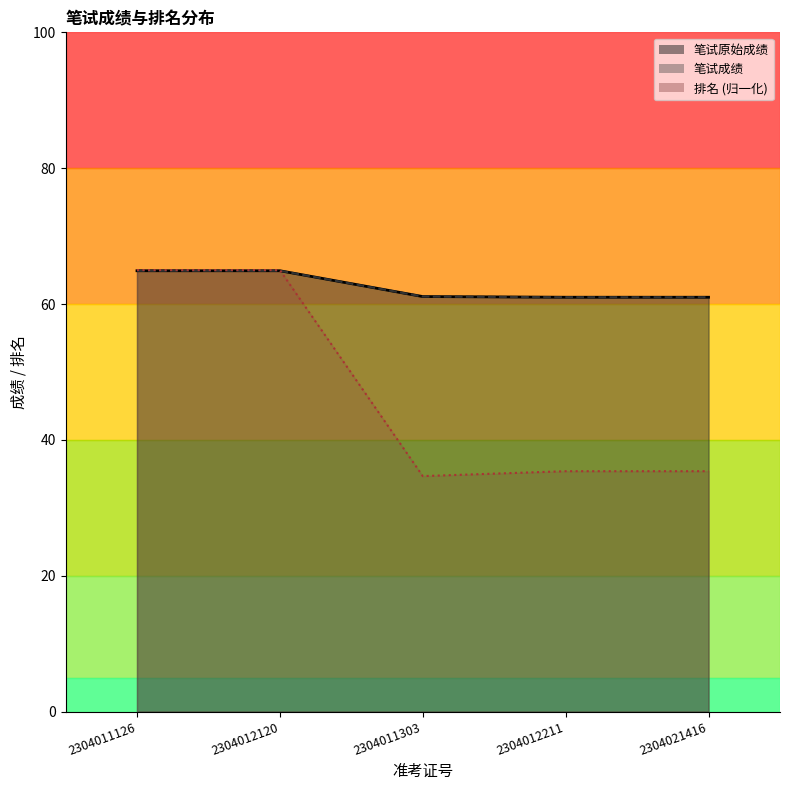

At how many categories does at least one series exceed 55?

5